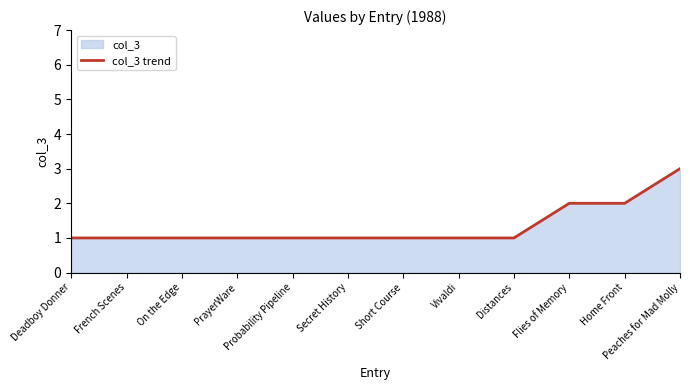

What is the sum of all values?

16